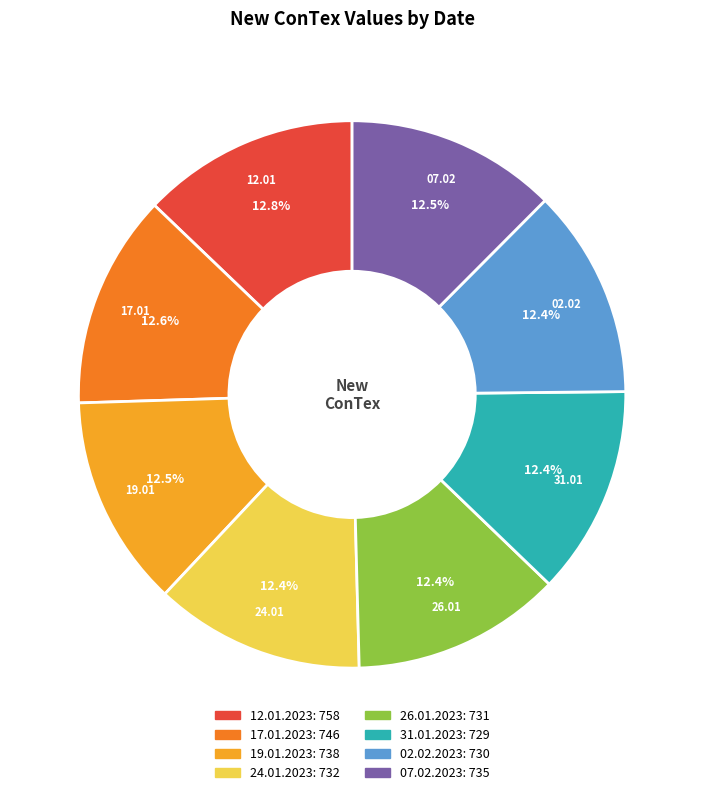

Is 02.02.2023 the majority of the pie?

No